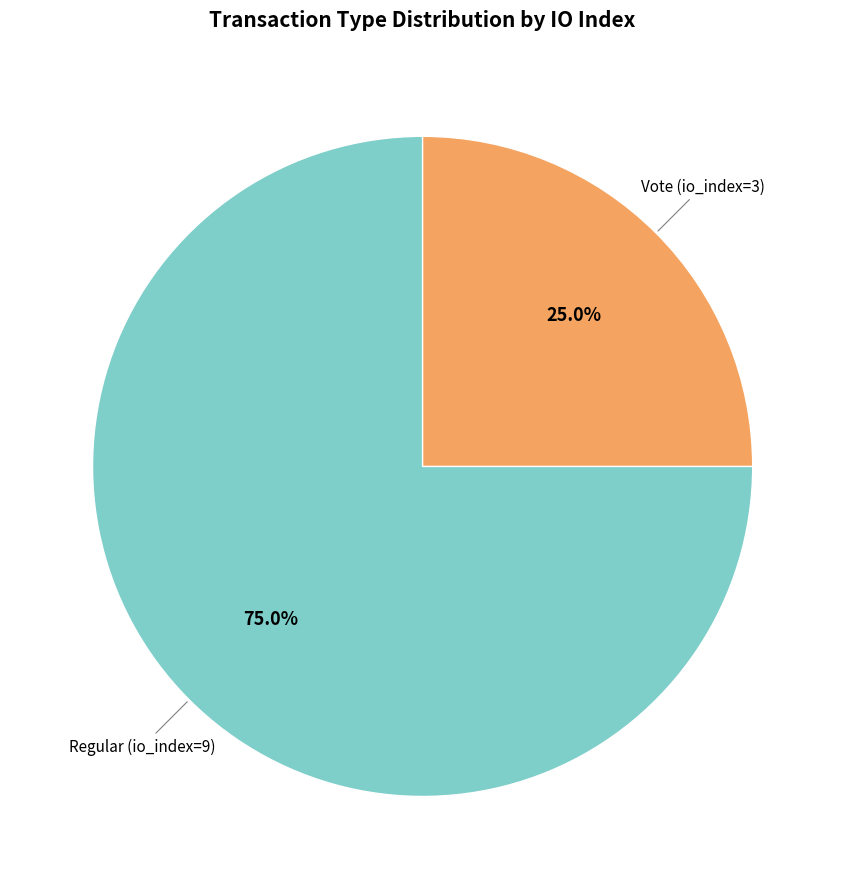

To the nearest percent, what is the average slice percentage?

50%